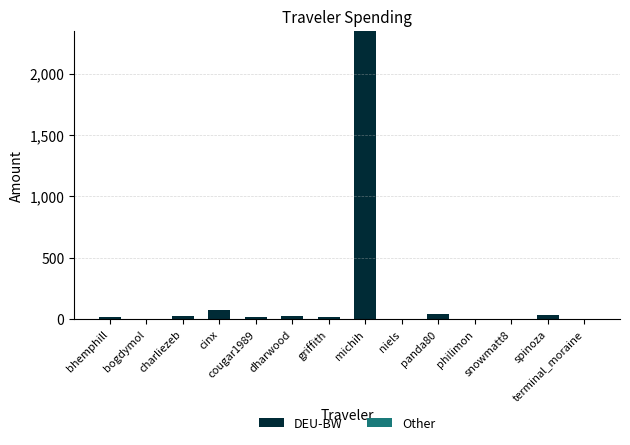

What is the maximum value shown in the chart?

2348.8